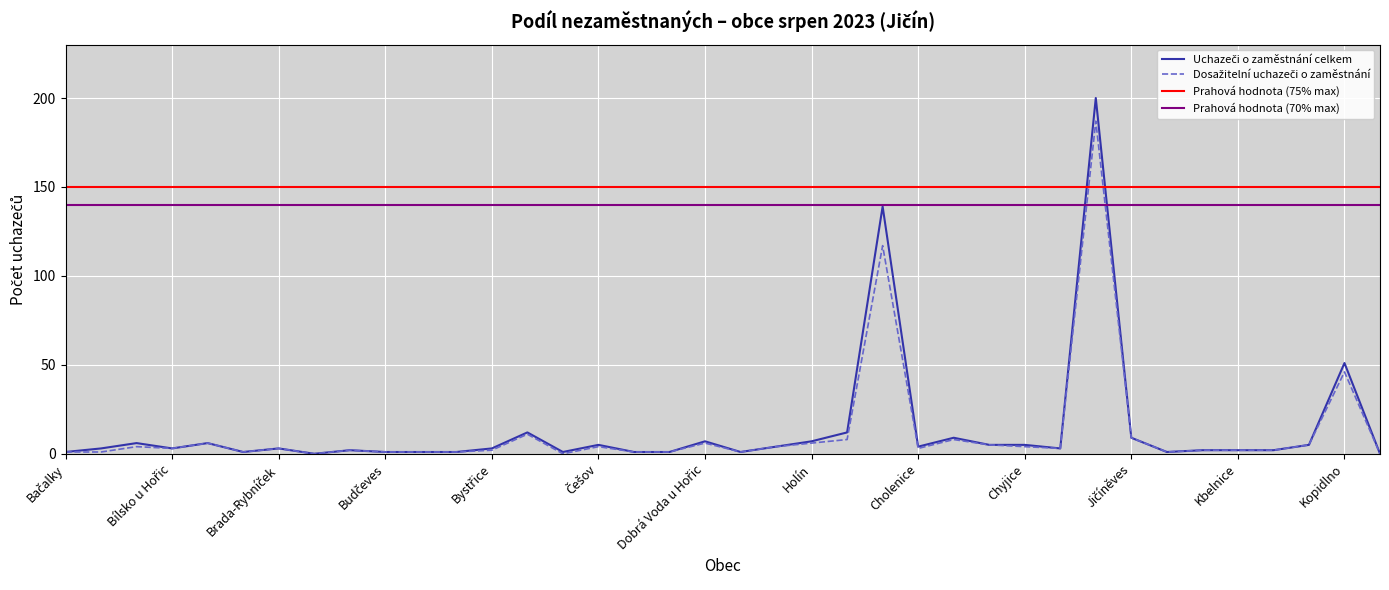

Is it true that Dosažitelní uchazeči o zaměstnání equals 3 at Jeřice?

True